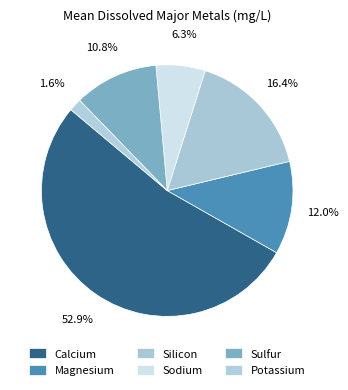

How many slices are in this pie chart?

6